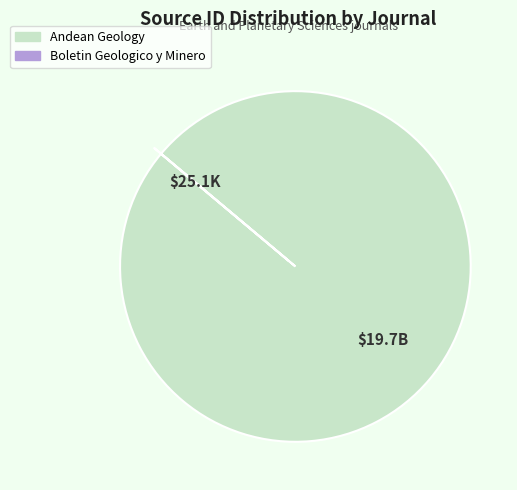

Which slice is the largest?

Andean Geology